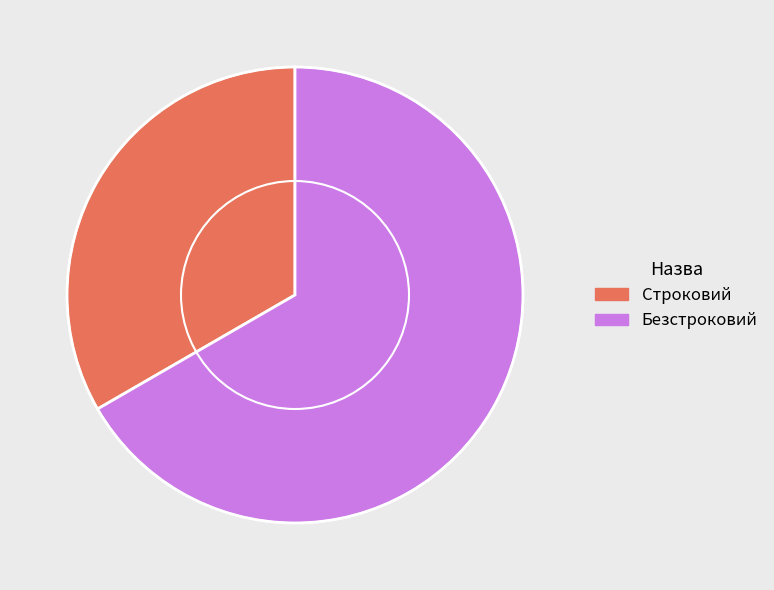

What is the smallest slice in the pie chart?

Строковий